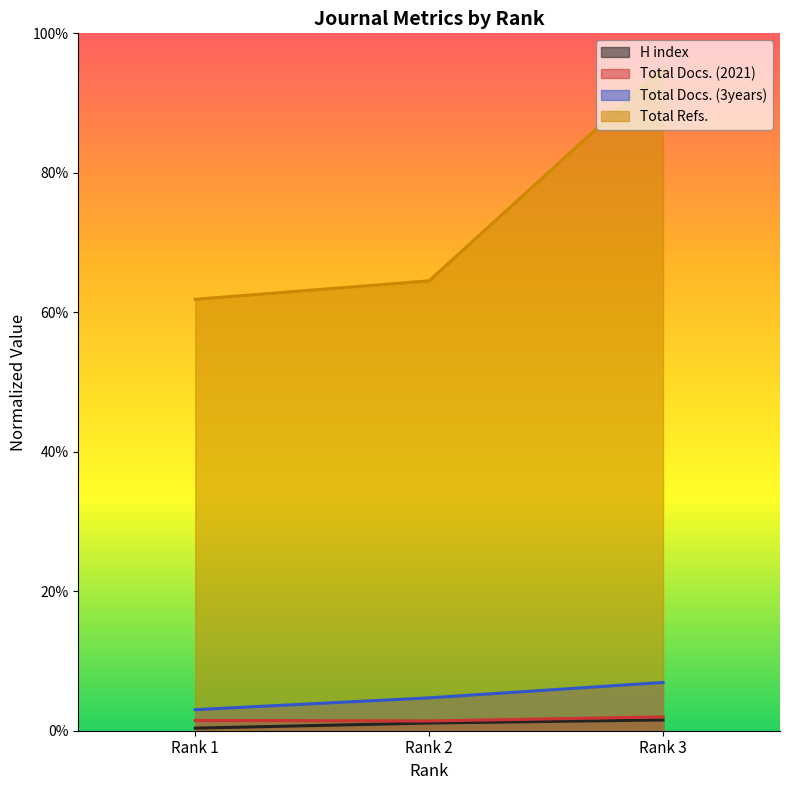

What is the spread (max minus min) of values at Rank 3?

93.5